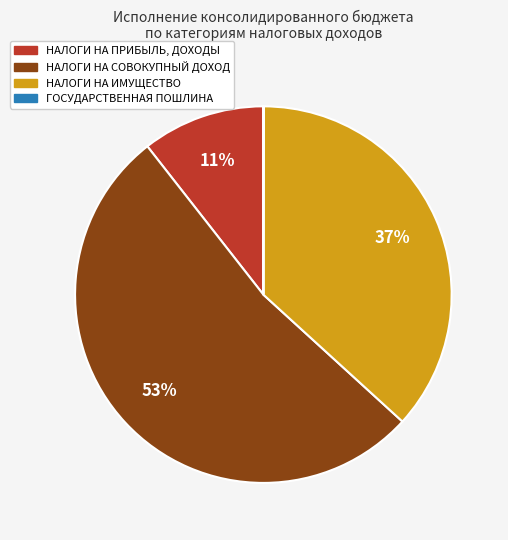

True or false: НАЛОГИ НА ИМУЩЕСТВО accounts for 45% of the total.

False